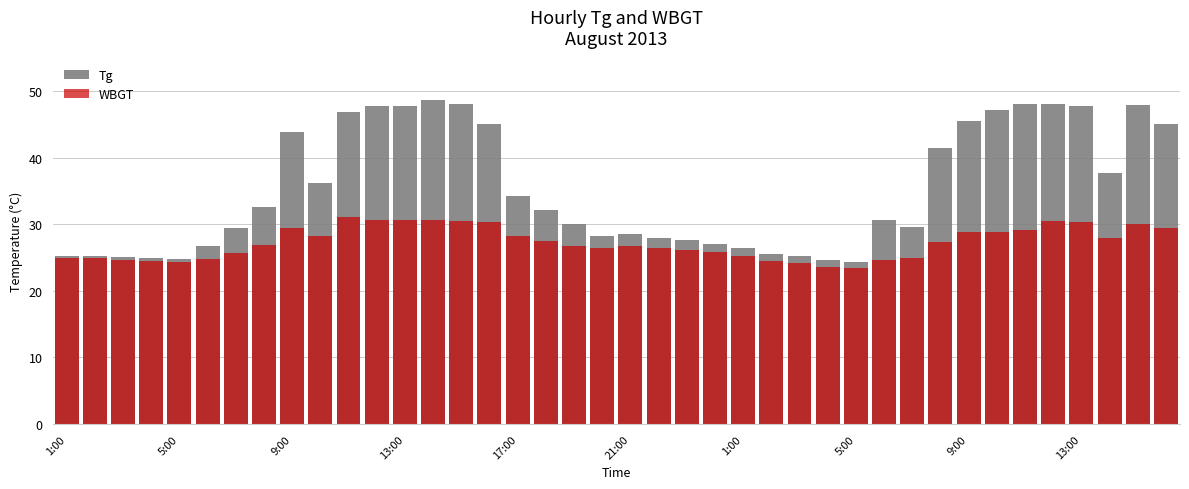

Rank the series by their maximum value, from highest to lowest.

Tg, WBGT